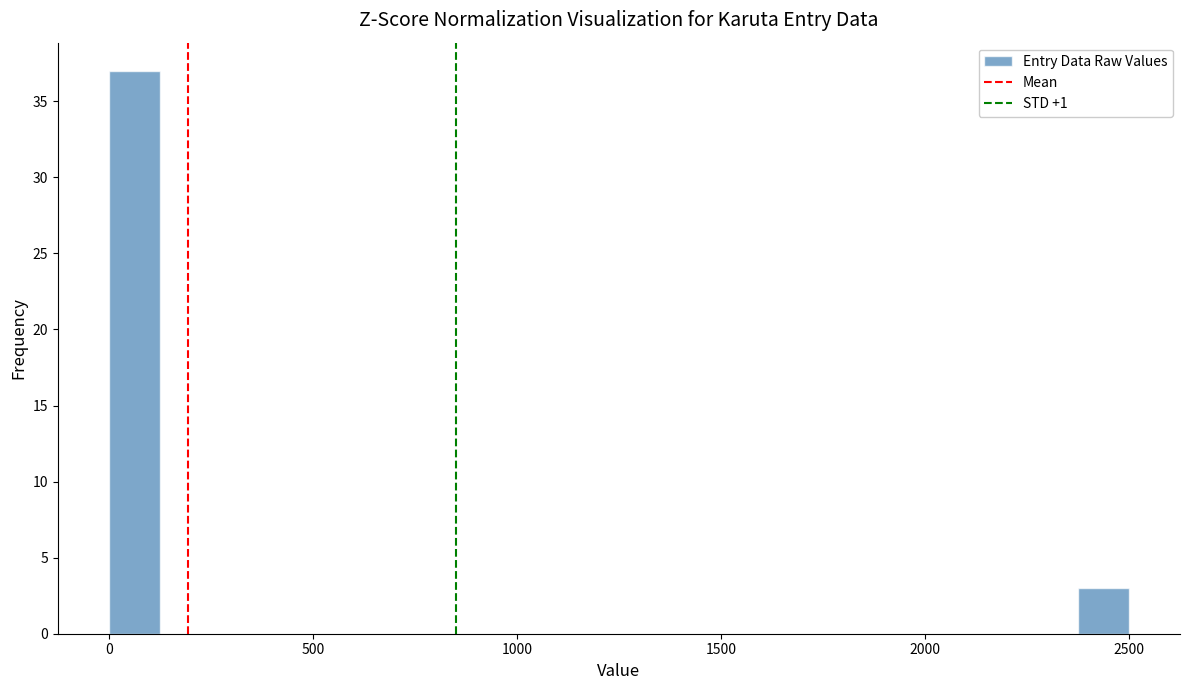

Around what value on the x-axis is the tallest bar? Give the approximate position of its centre, as read against the axis.

50